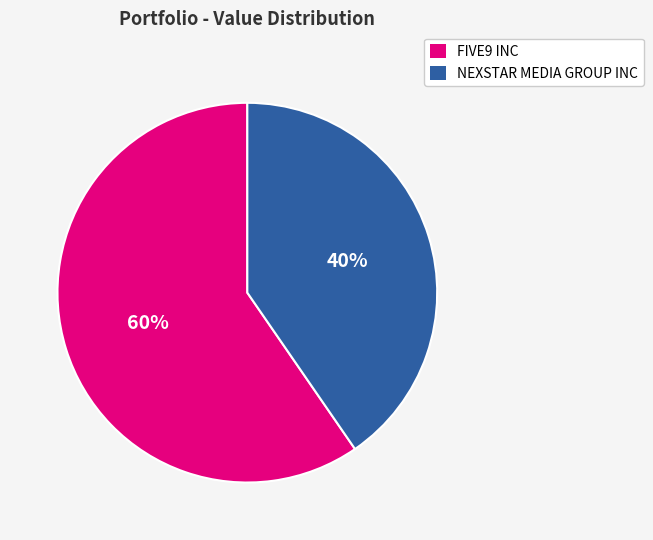

Rank the categories by value from lowest to highest.

NEXSTAR MEDIA GROUP INC, FIVE9 INC